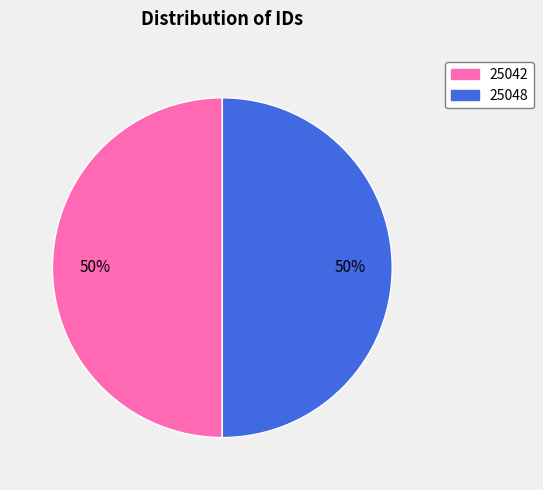

To the nearest percent, what is the combined percentage of 25042 and 25048?

100%